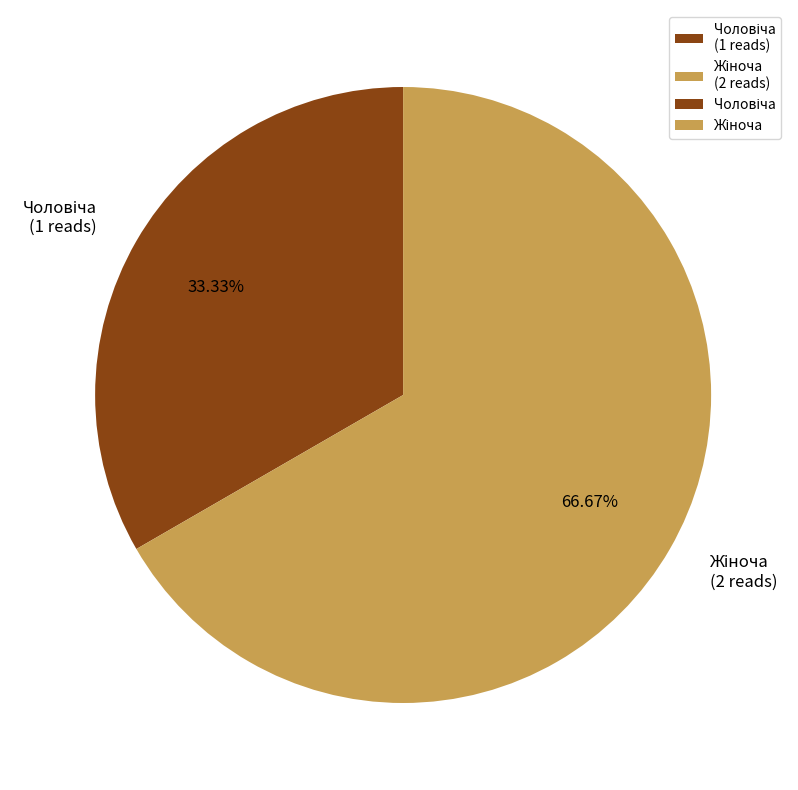

Is there any slice that represents more than half of the pie?

Yes